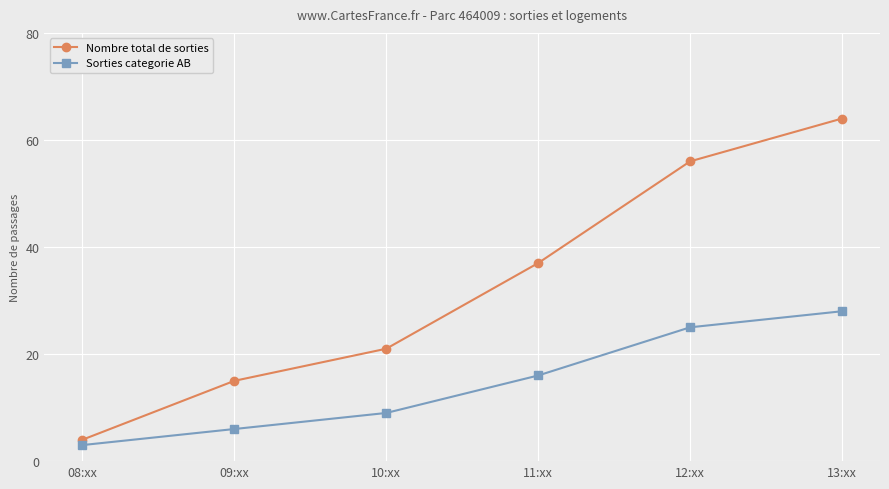

What is the difference between the maximum and minimum values in the Nombre total de sorties series?

60